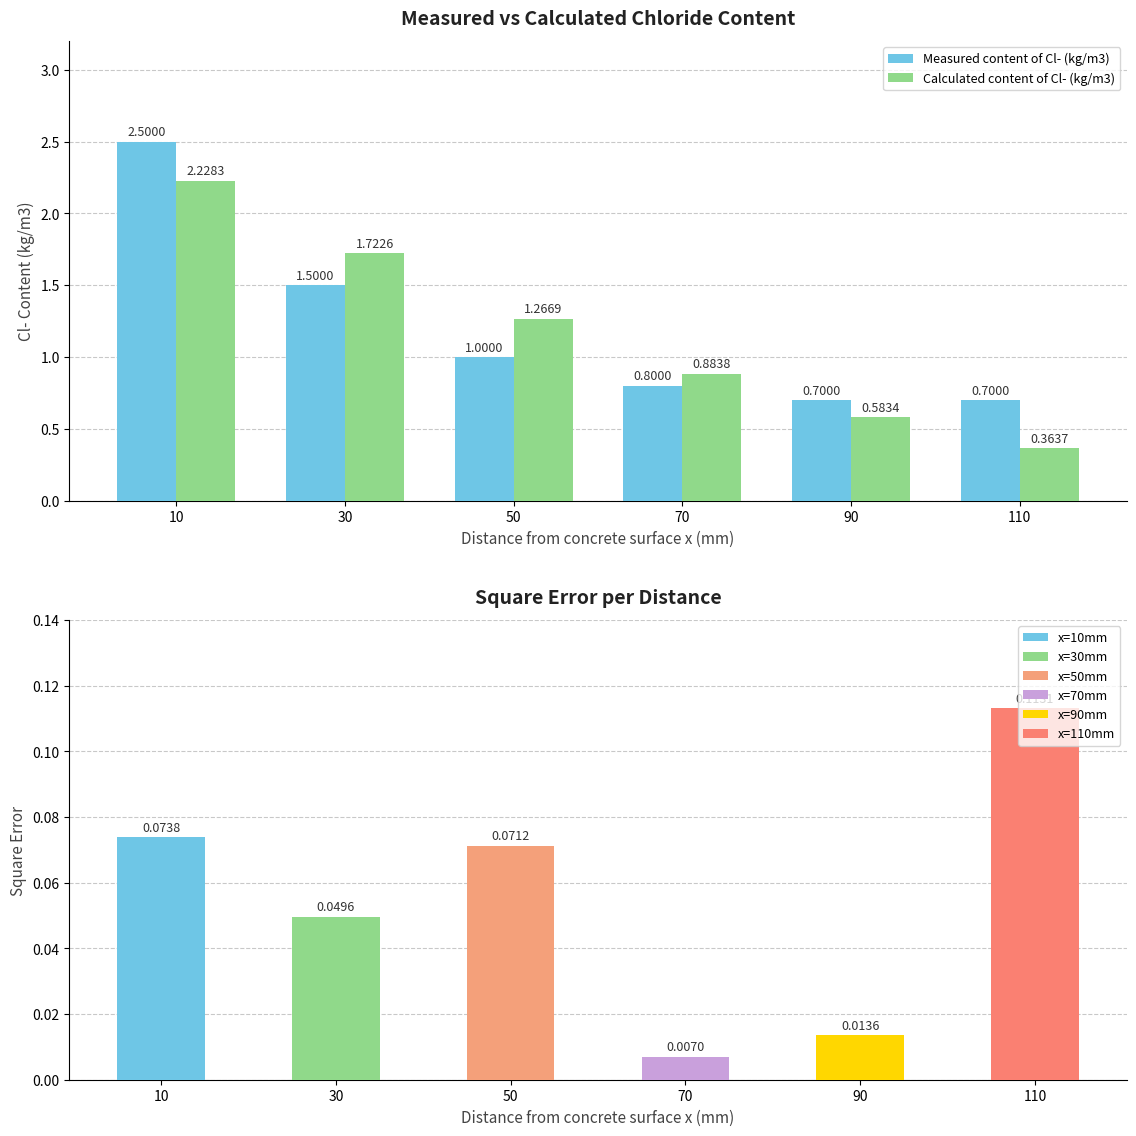

Rank the categories by Measured content of Cl- (kg/m3) value from lowest to highest.

90, 110, 70, 50, 30, 10